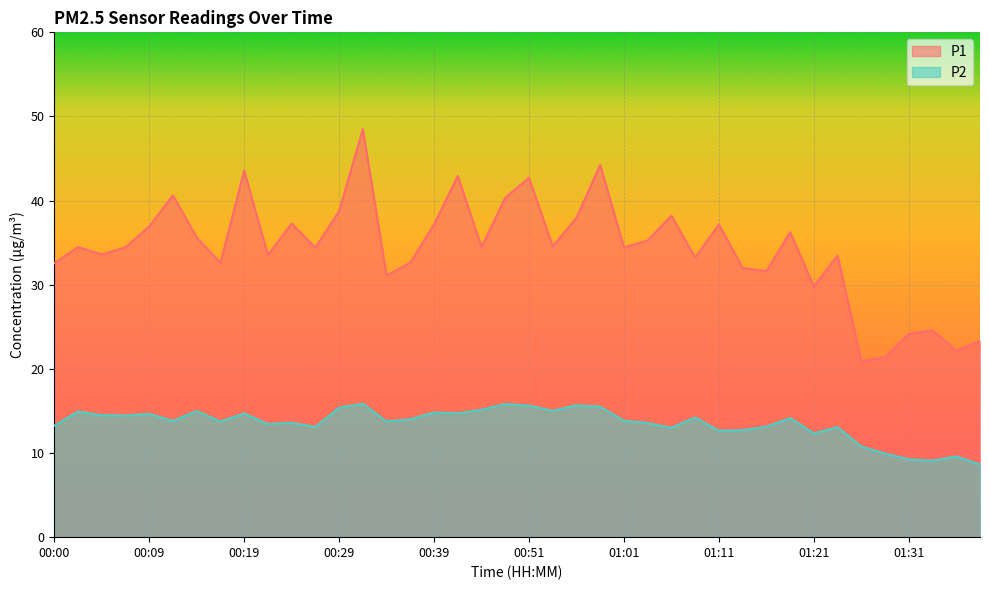

True or false: P1 and P2 intersect in this chart.

False